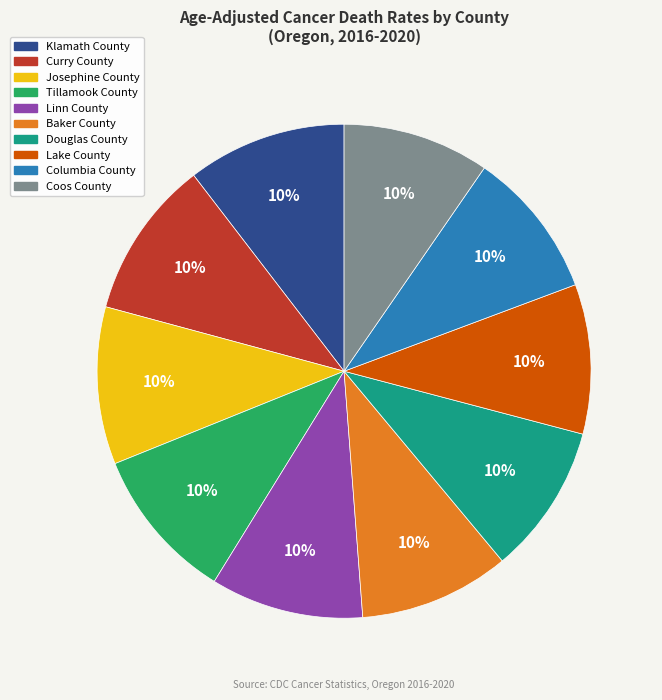

Does Curry County account for over 50% of the chart?

No